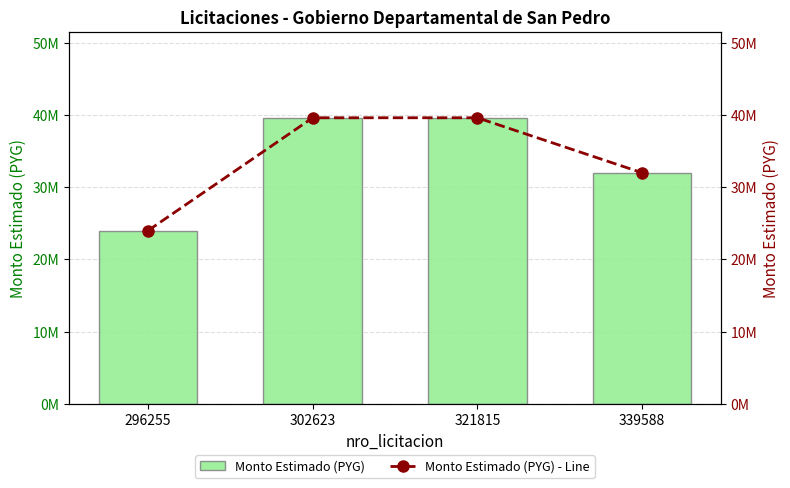

How many values are between 32000000 and 39600000?

3